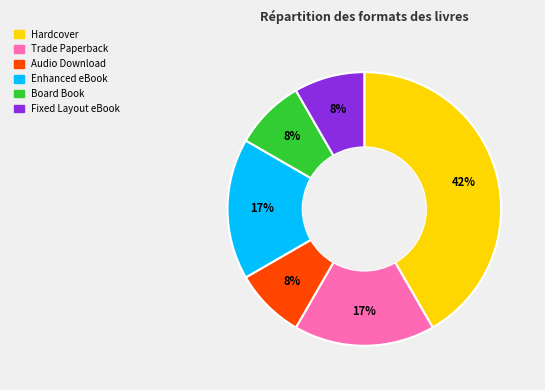

Count the number of slices in the pie.

6